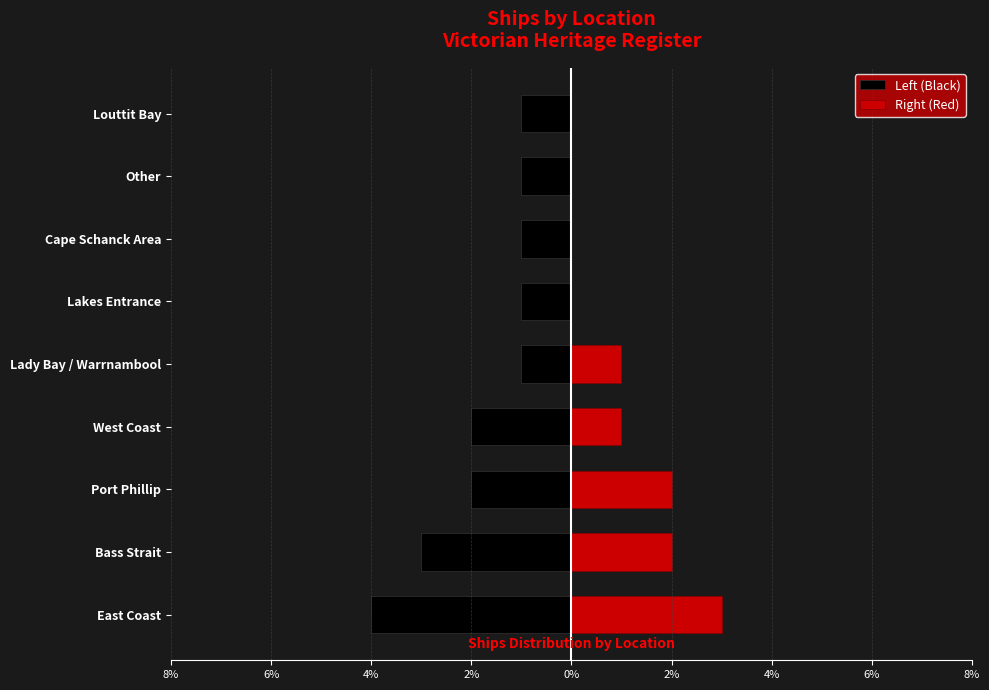

What is the maximum value shown in the chart?

3